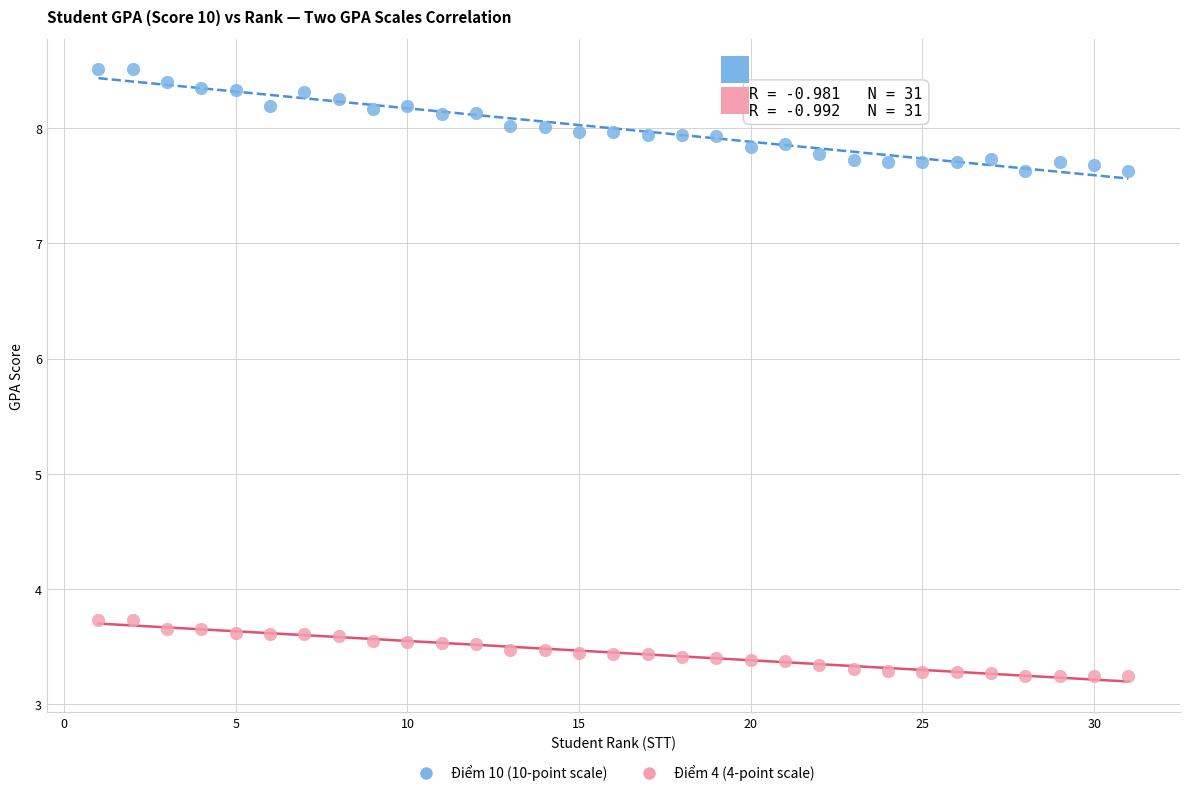

Which series reaches the maximum Y coordinate?

Điểm 10 (10-point scale)